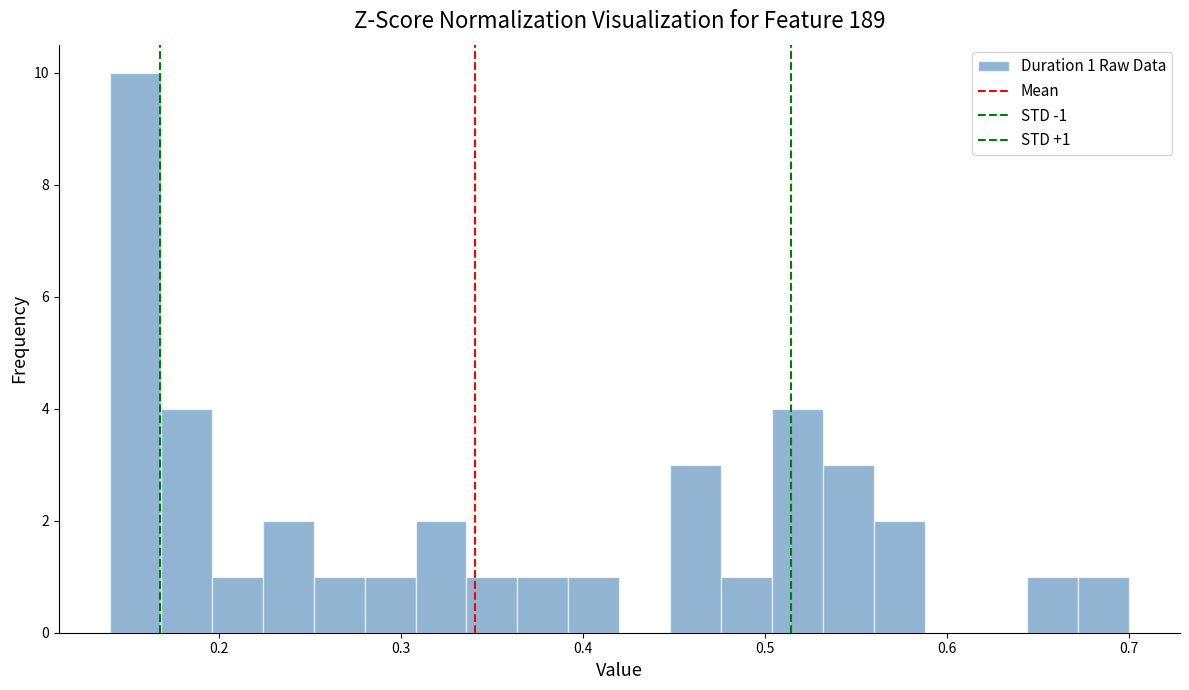

Around what value on the x-axis is the tallest bar? Give the approximate position of its centre, as read against the axis.

0.15